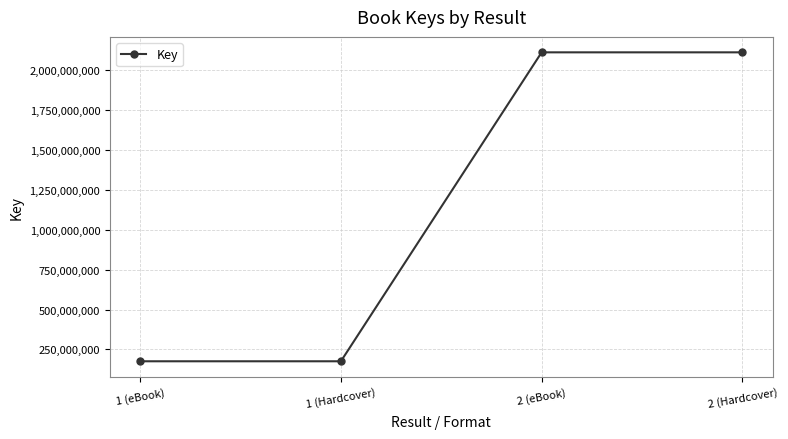

How many lines are shown in the chart?

1